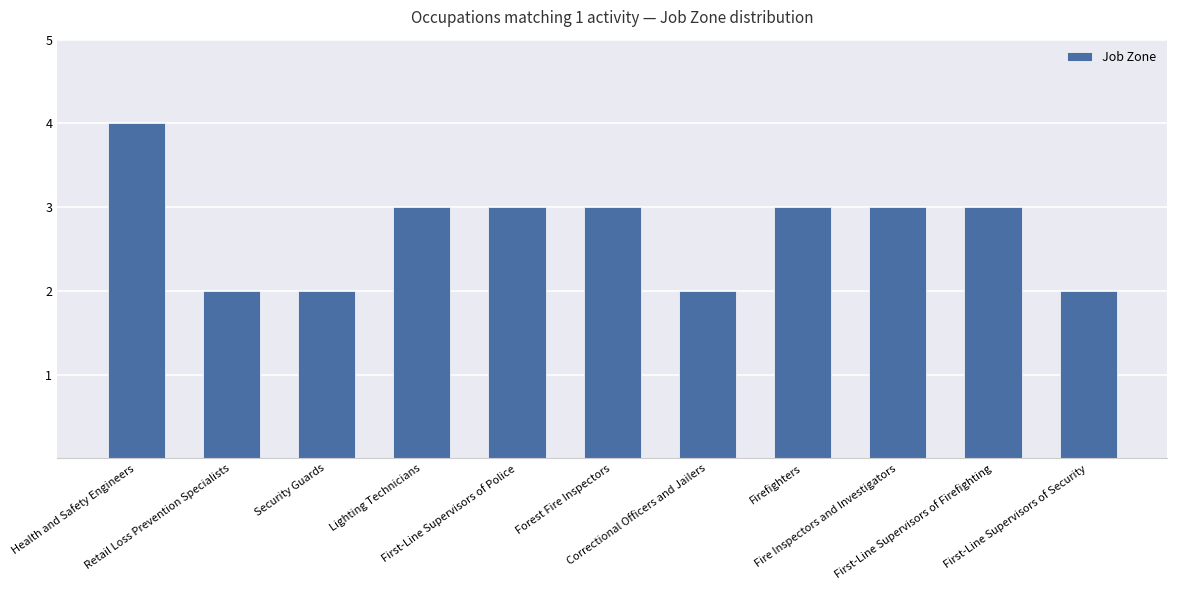

The chart shows a value of 3 at Security Guards. True or false?

False